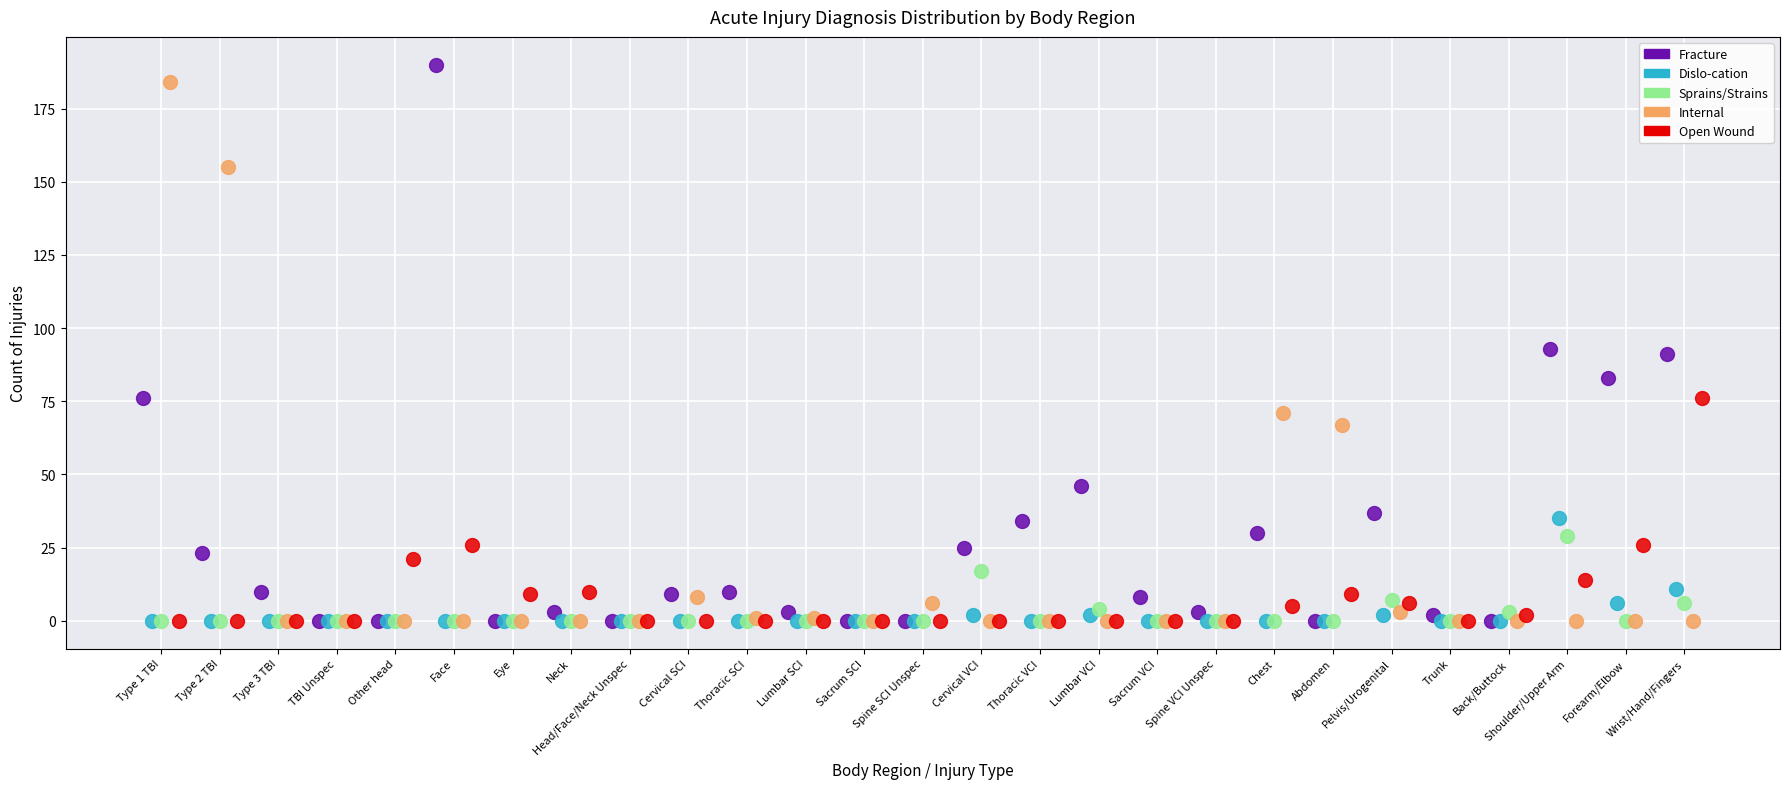

What are all the series names shown in the legend?

Fracture, Dislo-cation, Sprains/Strains, Internal, Open Wound